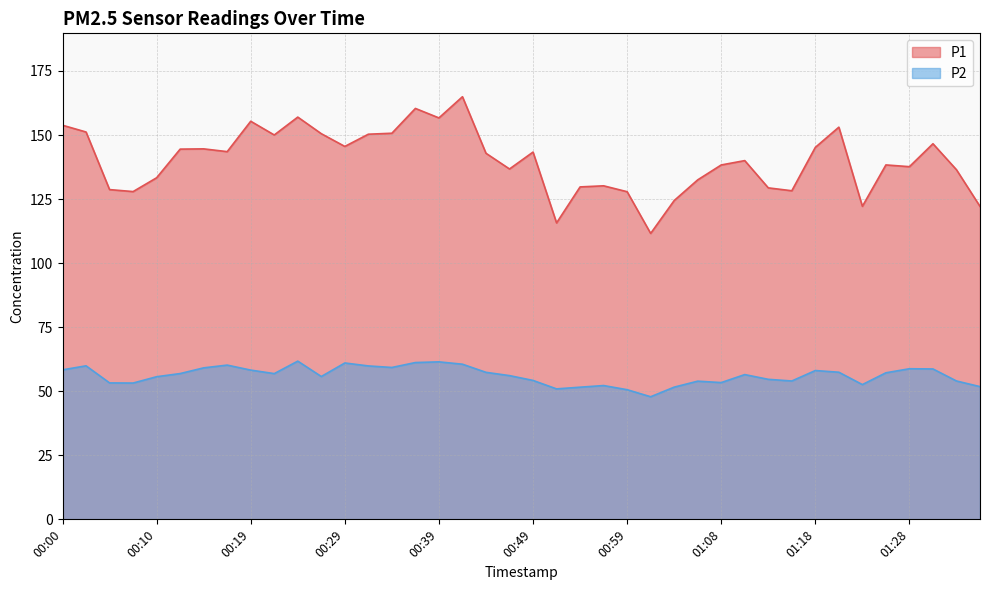

List the series in order of their overall mean, highest first.

P1, P2